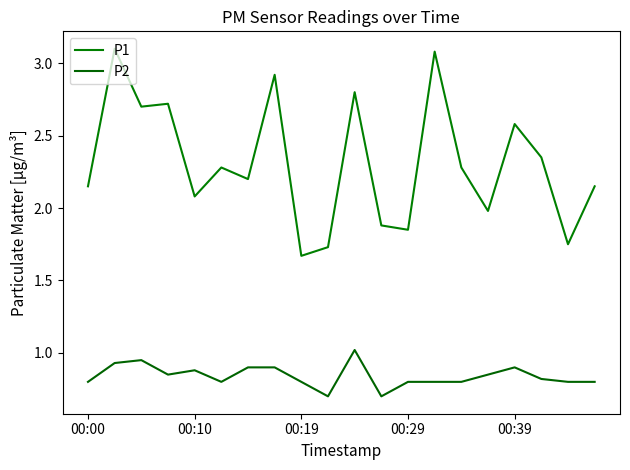

Is this an area chart (filled region under the line)?

No